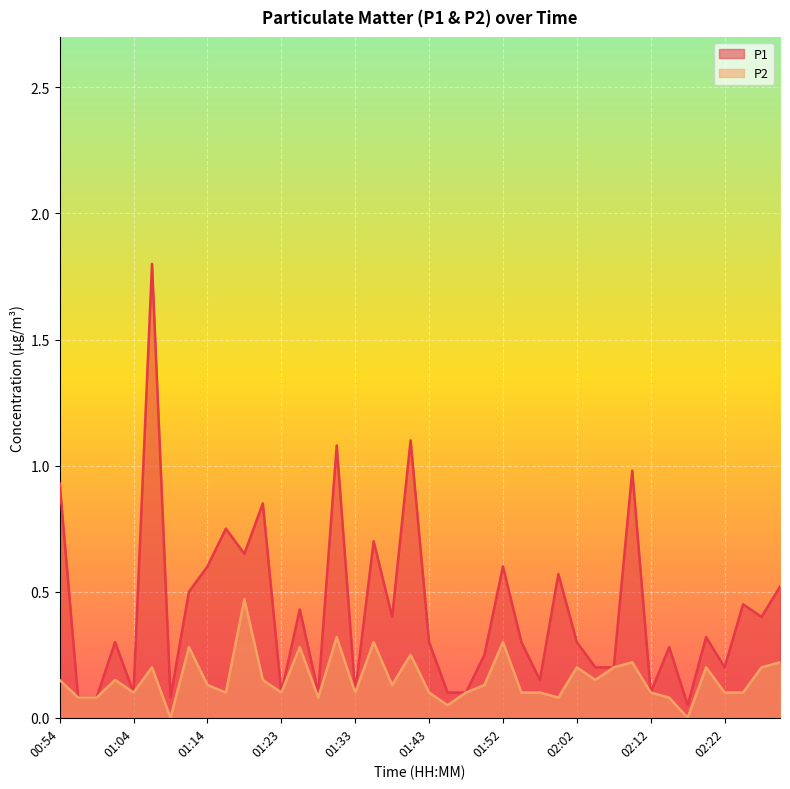

Which category has the lowest value across all series?

01:09